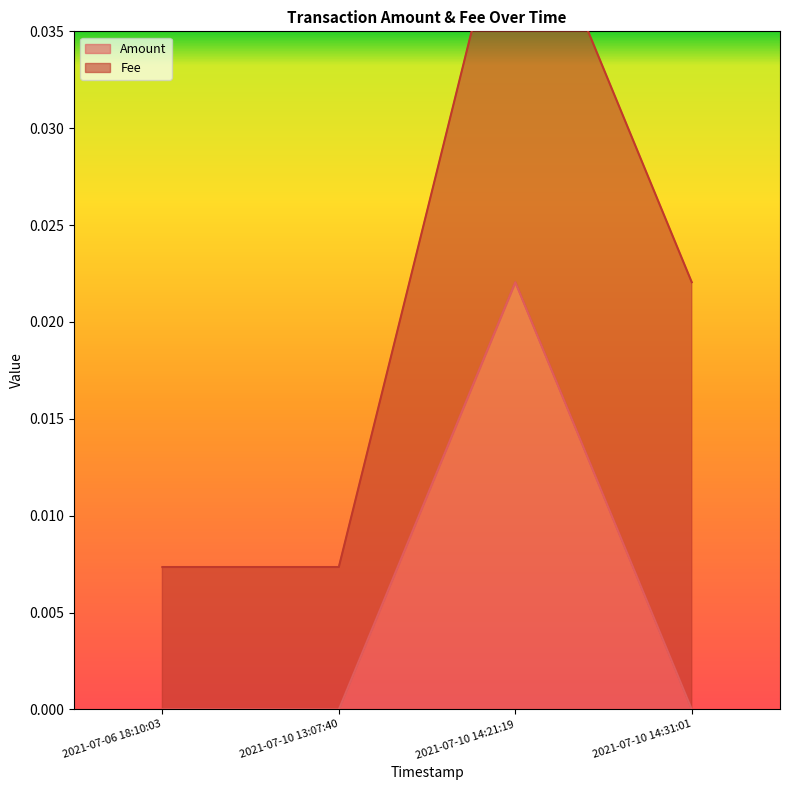

Rank the categories by value from highest to lowest.

2021-07-10 14:21:19, 2021-07-06 18:10:03, 2021-07-10 13:07:40, 2021-07-10 14:31:01